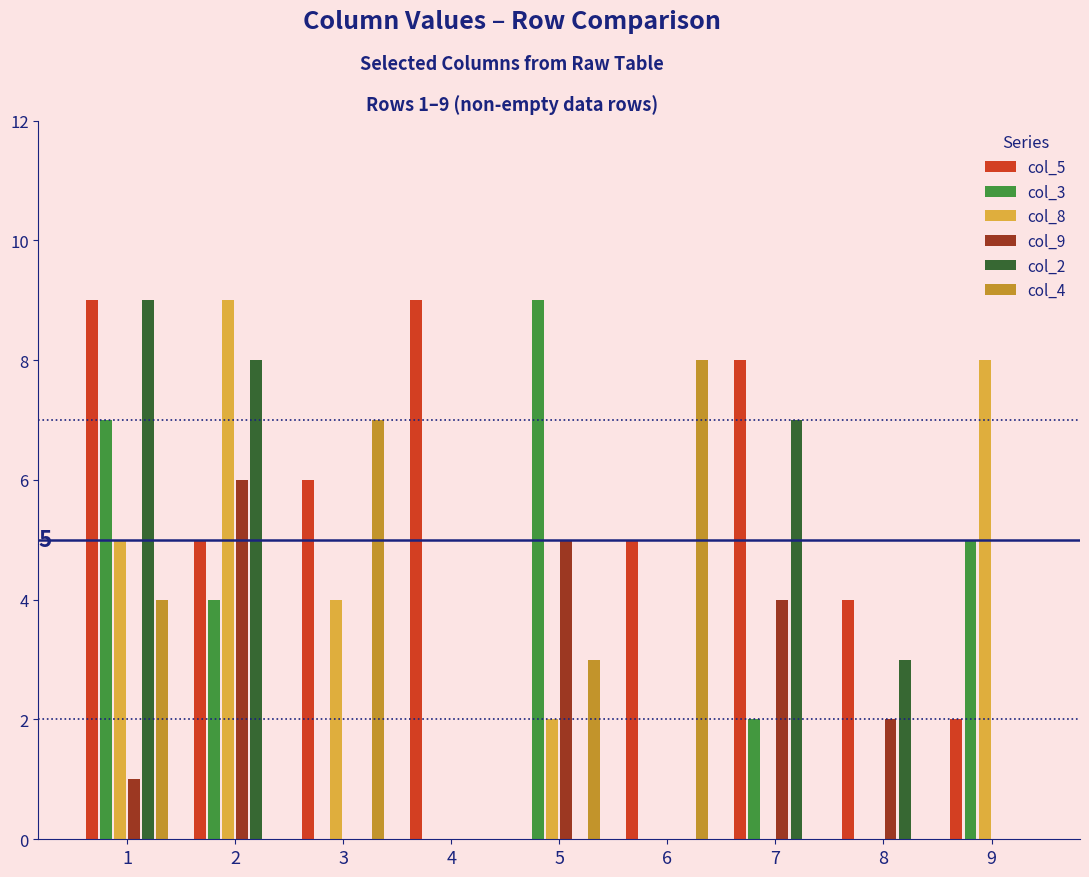

How many data points does each series have?

9